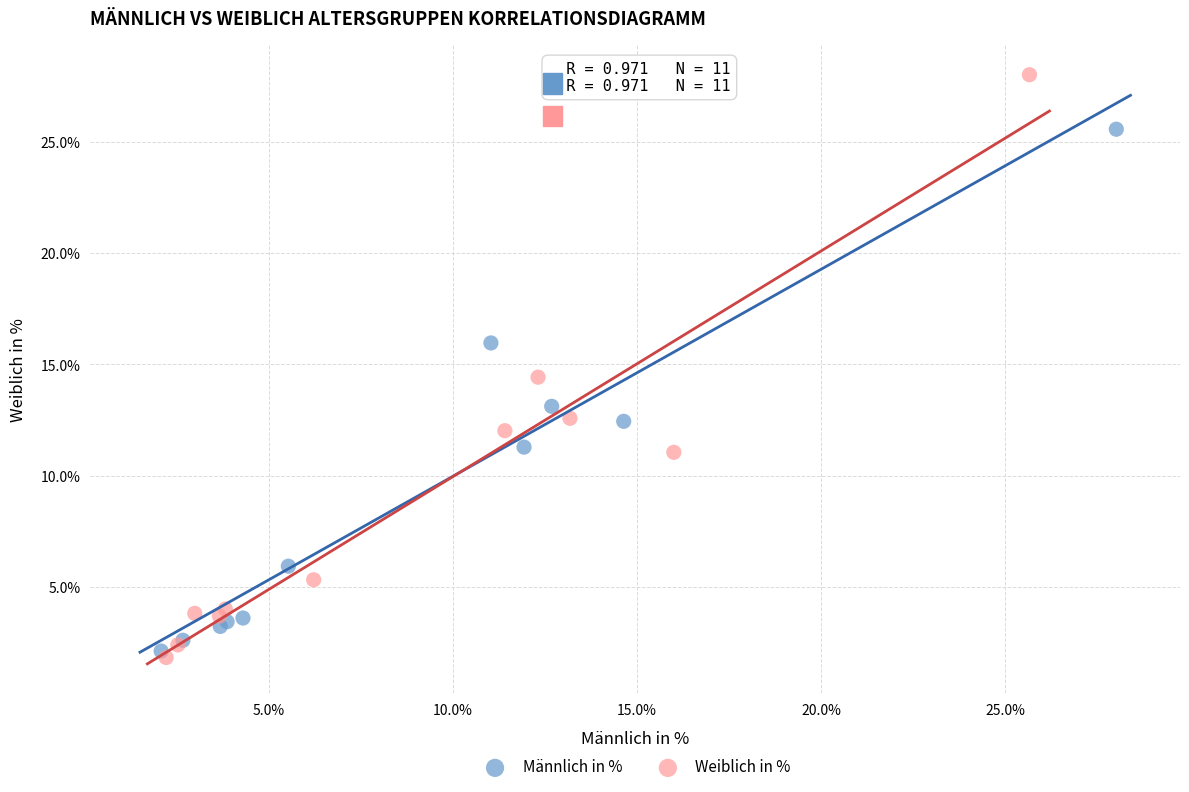

Which series has the widest spread of Y values?

Weiblich in %